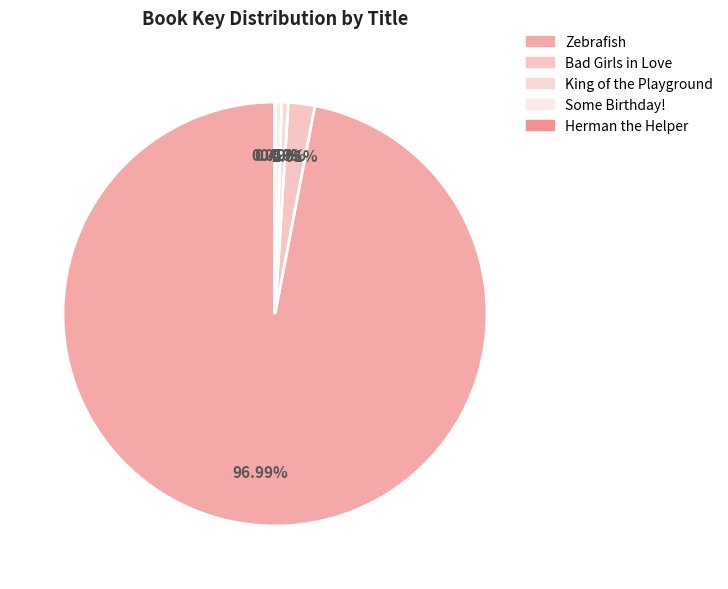

What percentage is the Bad Girls in Love slice, to the nearest percent?

2%